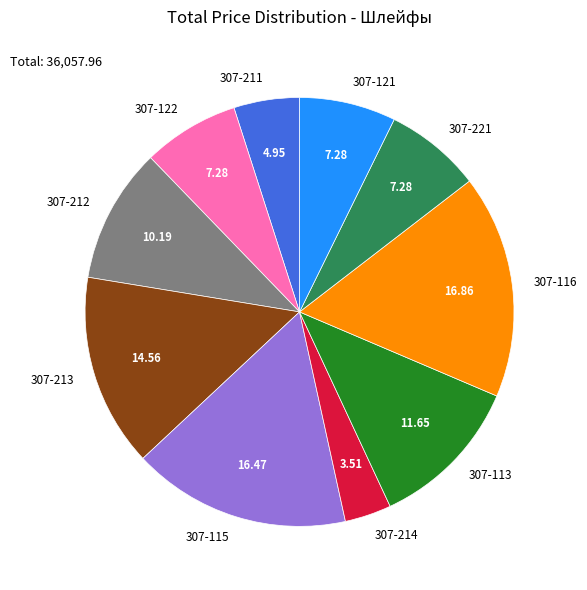

Is 307-121 the majority of the pie?

No